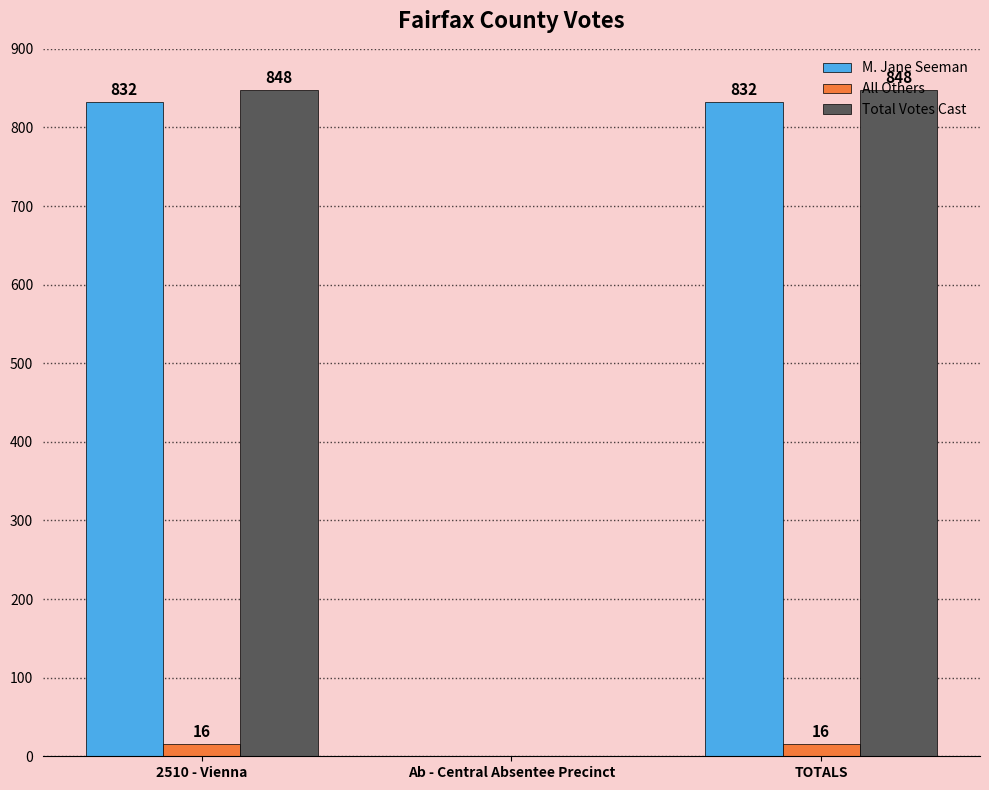

Is the value of Total Votes Cast at TOTALS greater than the value of All Others at Ab - Central Absentee Precinct?

Yes